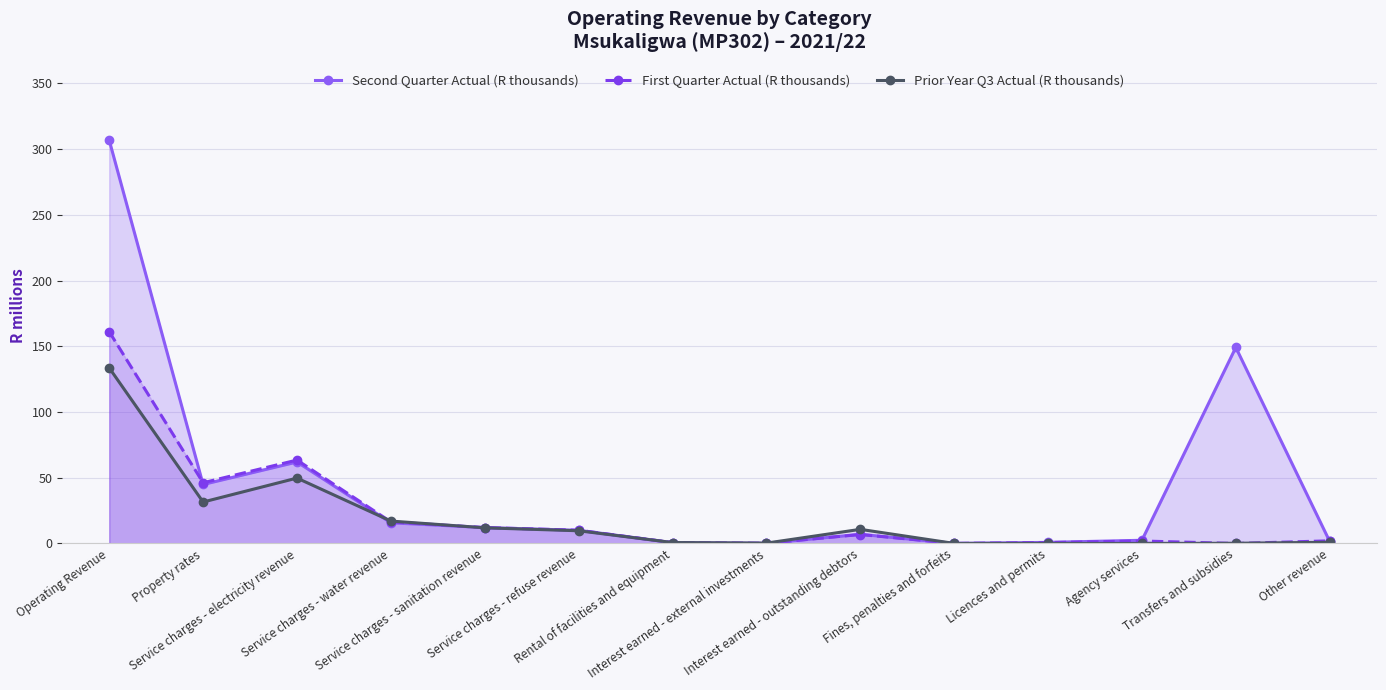

After their last crossing, which series has the higher values: First Quarter Actual (R thousands) or Second Quarter Actual (R thousands)?

First Quarter Actual (R thousands)